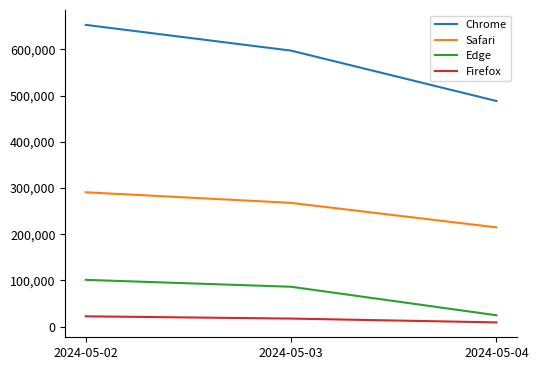

What is the minimum value shown in the chart?

9251